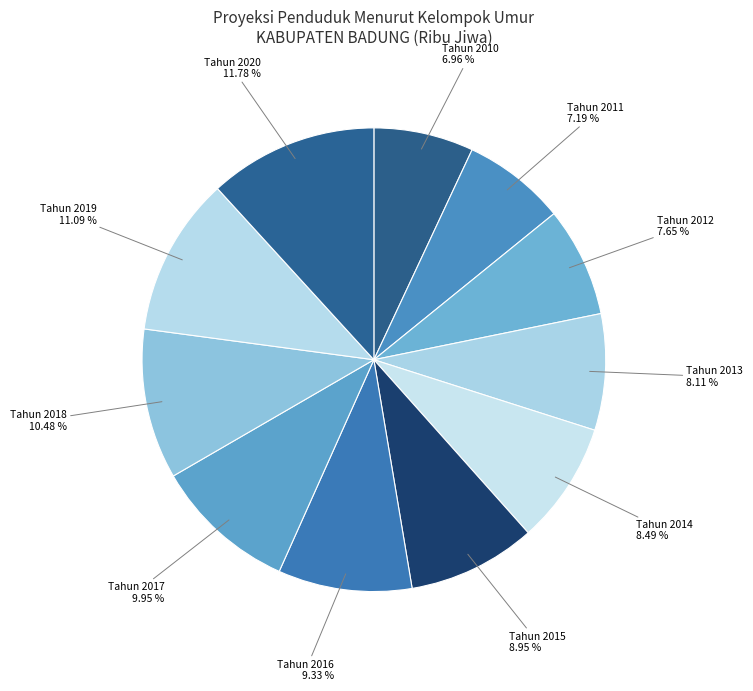

Which category has the biggest portion of the pie?

Tahun 2020